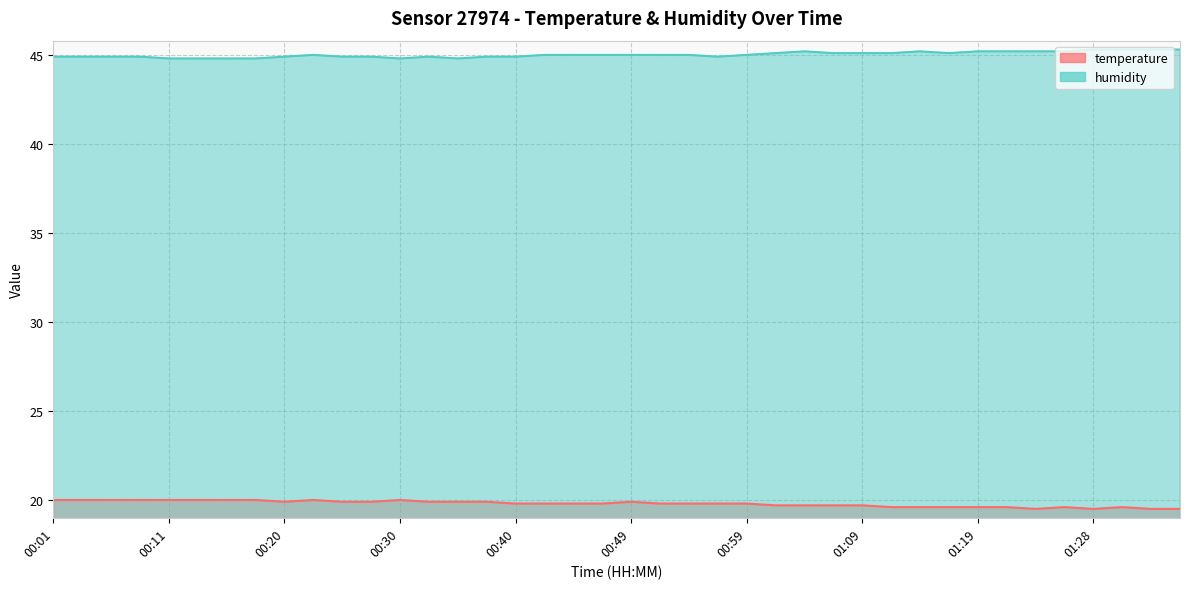

At which category does the chart reach its minimum across all series?

01:23